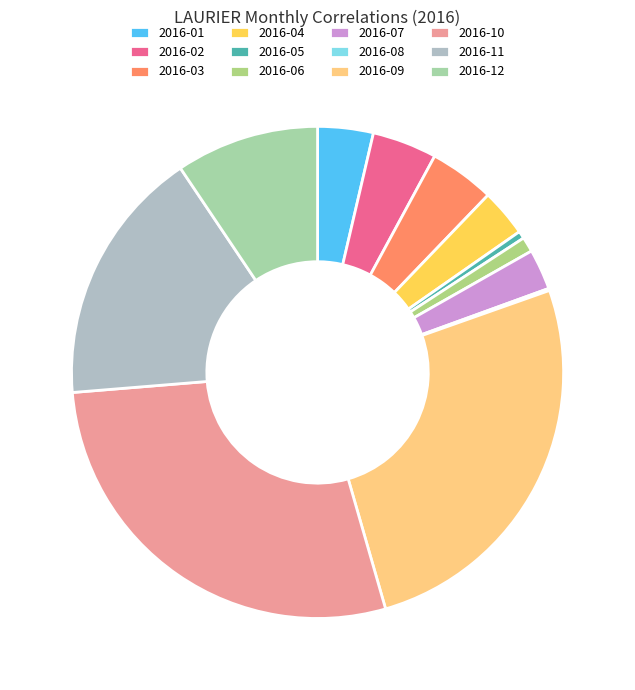

Does 2016-07 account for over 50% of the chart?

No